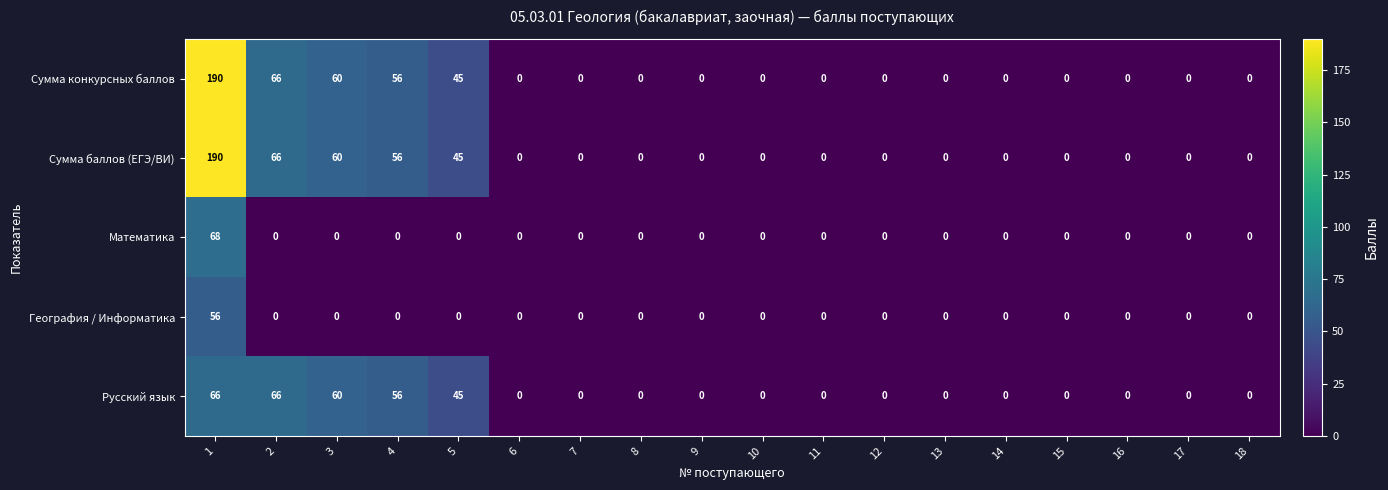

The value of Сумма конкурсных баллов at 12 is 84. True or false?

False